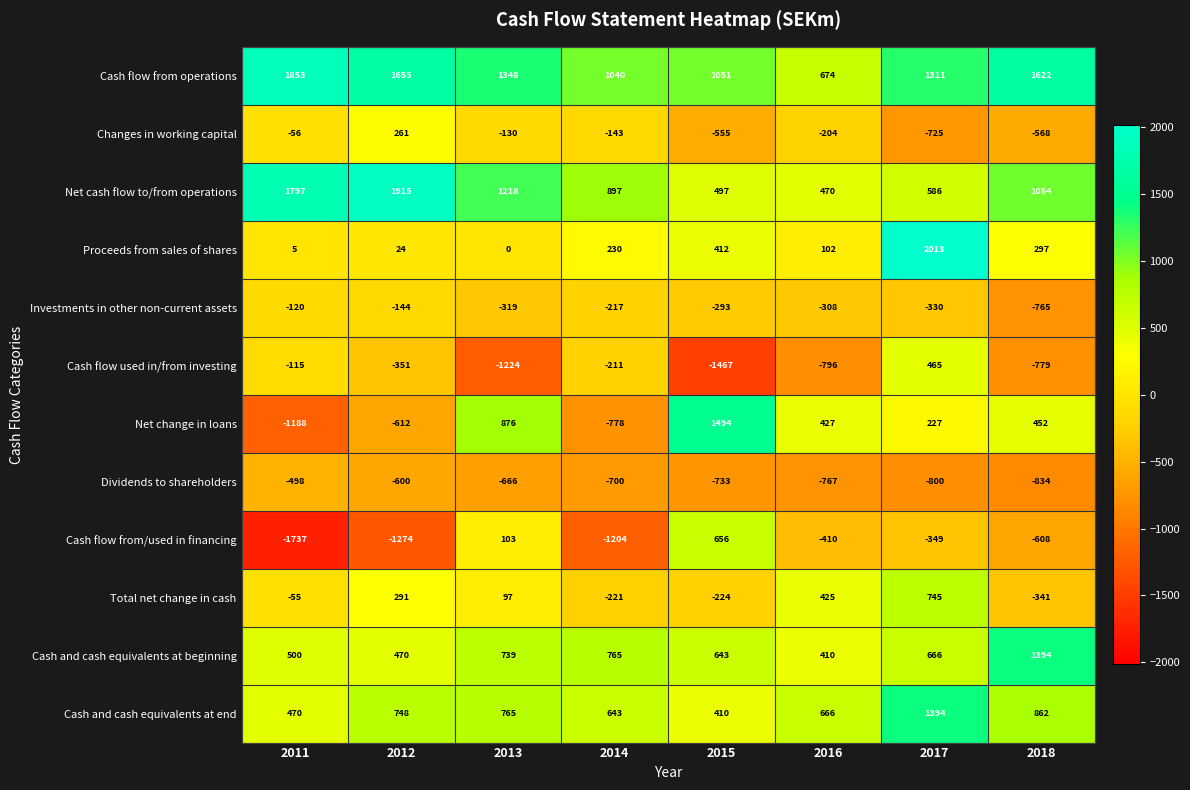

What is the highest value of the Cash flow from operations series?

1853